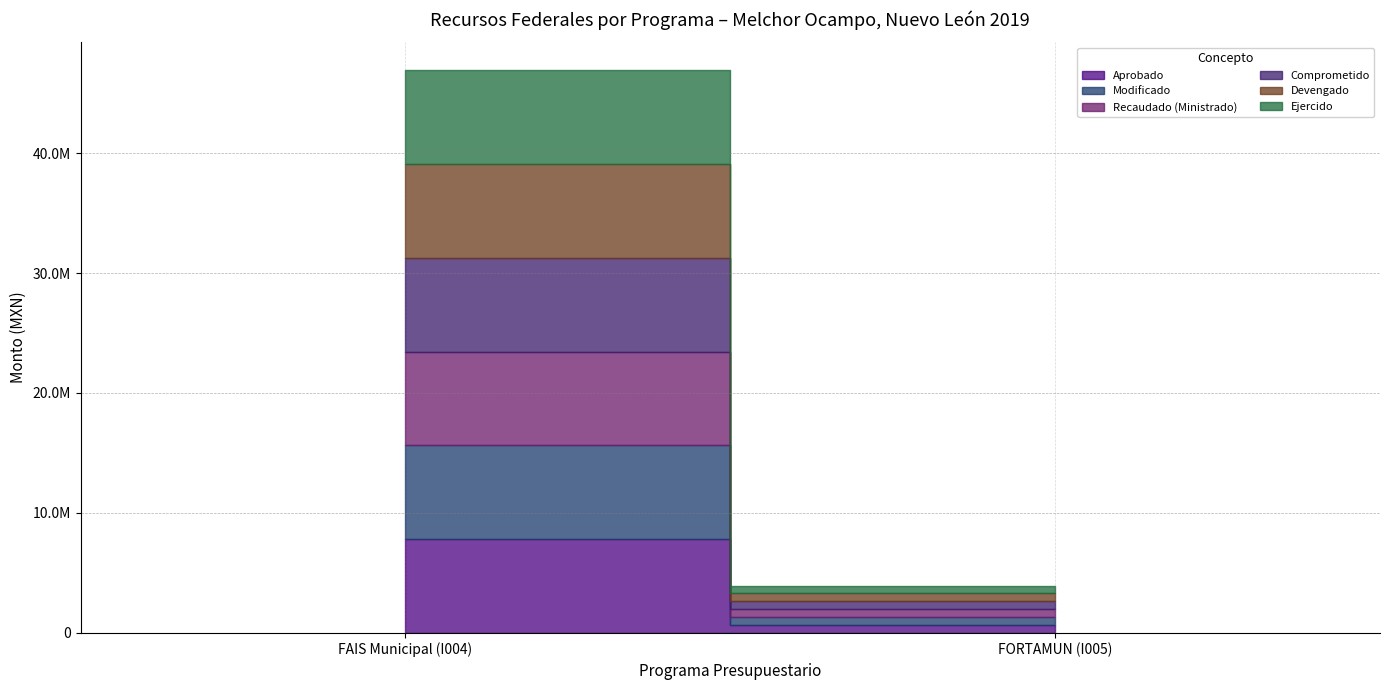

At which category is the sum across all series the highest?

FAIS Municipal (I004)